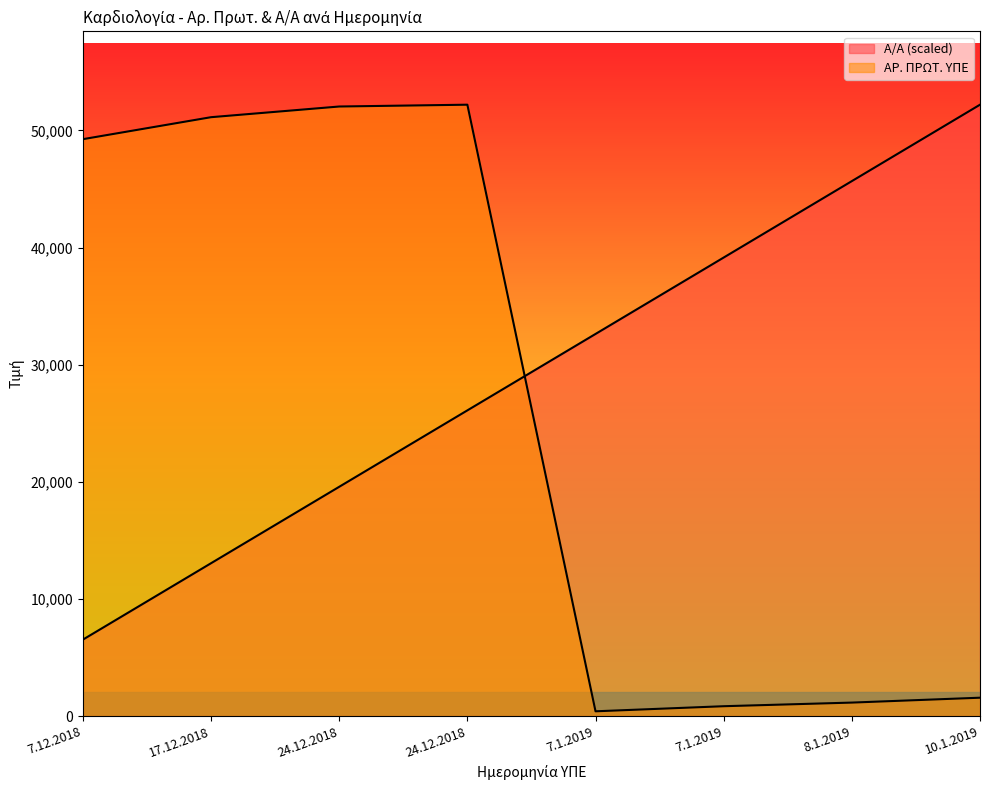

What is the sum of all Α/Α values?

234895.5